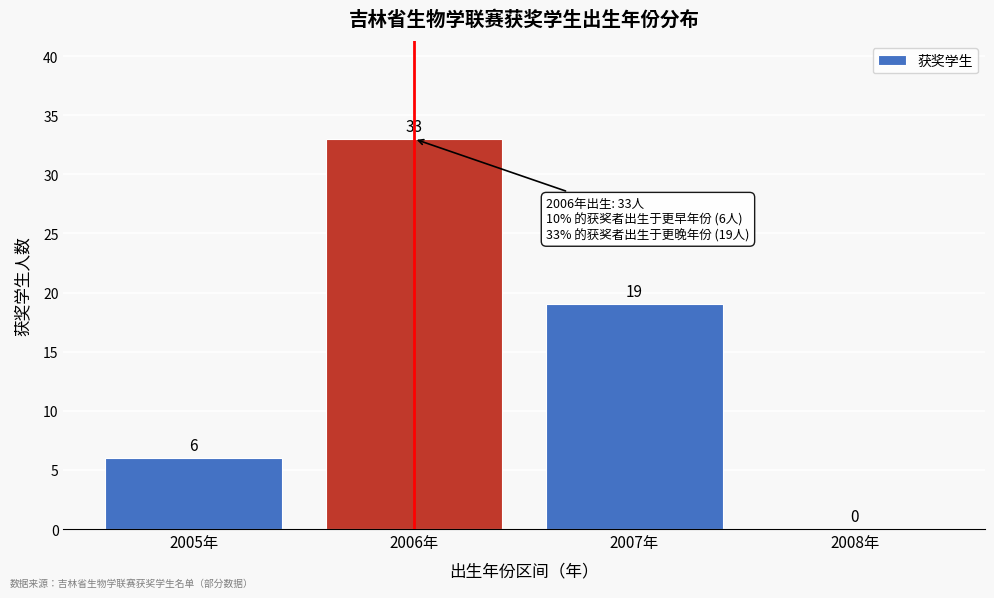

Reading right to left, extract all data points from this chart.

2008年=0	2007年=19	2006年=33	2005年=6